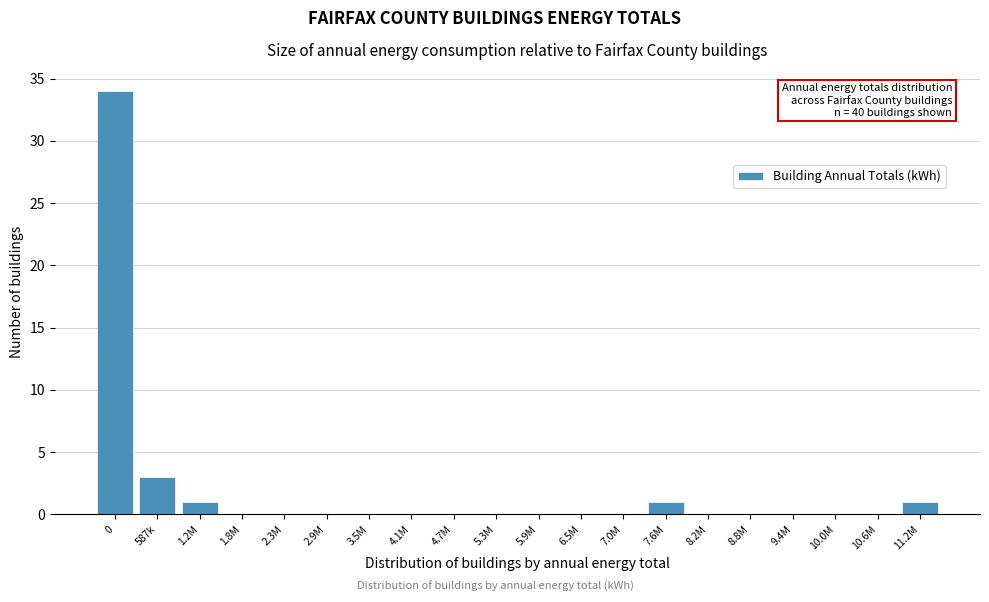

Reading left to right, extract all data points from this chart.

0=34	587k=3	1.2M=1	1.8M=0	2.3M=0	2.9M=0	3.5M=0	4.1M=0	4.7M=0	5.3M=0	5.9M=0	6.5M=0	7.0M=0	7.6M=1	8.2M=0	8.8M=0	9.4M=0	10.0M=0	10.6M=0	11.2M=1